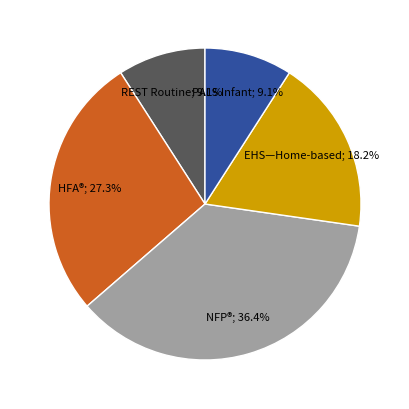

Does any single category account for the majority?

No